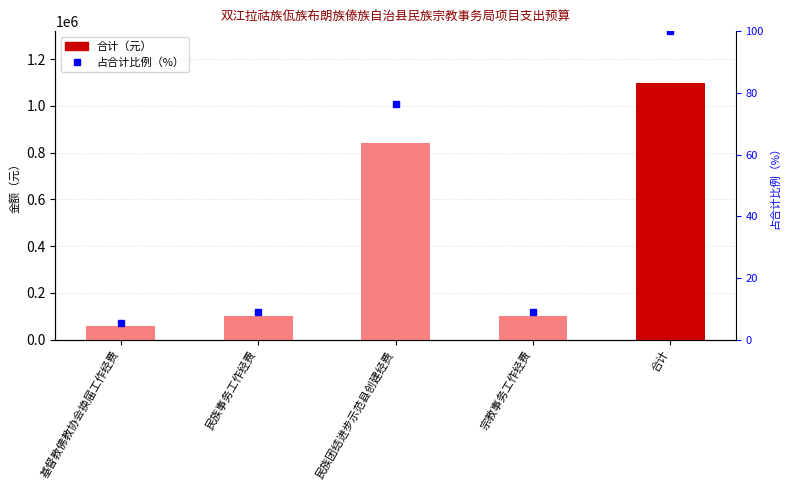

What is the difference between the 合计（元） values at 宗教事务工作经费 and 基督教佛教协会换届工作经费?

40000.0